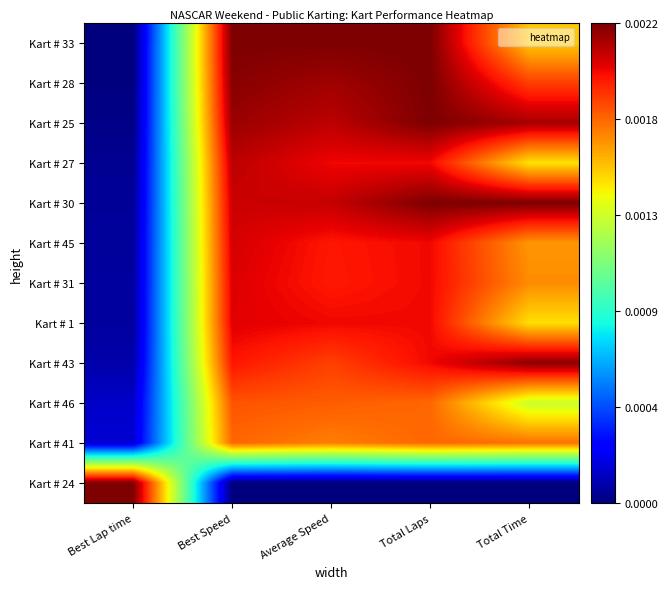

Reading left to right, transcribe all the data shown in this chart.

Kart # 33: Best Lap time=0.0	Best Speed=1.0	Average Speed=1.0	Total Laps=1.0	Total Time=0.7
Kart # 28: Best Lap time=0.0	Best Speed=1.0	Average Speed=1.0	Total Laps=1.0	Total Time=0.8
Kart # 25: Best Lap time=0.0	Best Speed=1.0	Average Speed=0.9	Total Laps=1.0	Total Time=1.0
Kart # 27: Best Lap time=0.0	Best Speed=0.9	Average Speed=0.9	Total Laps=0.9	Total Time=0.7
Kart # 30: Best Lap time=0.0	Best Speed=0.9	Average Speed=0.9	Total Laps=1.0	Total Time=1.0
Kart # 45: Best Lap time=0.0	Best Speed=0.9	Average Speed=0.9	Total Laps=0.9	Total Time=0.7
Kart # 31: Best Lap time=0.0	Best Speed=0.9	Average Speed=0.9	Total Laps=0.9	Total Time=0.8
Kart # 1: Best Lap time=0.0	Best Speed=0.9	Average Speed=0.9	Total Laps=0.9	Total Time=0.7
Kart # 43: Best Lap time=0.0	Best Speed=0.9	Average Speed=0.8	Total Laps=0.9	Total Time=1.0
Kart # 46: Best Lap time=0.1	Best Speed=0.8	Average Speed=0.8	Total Laps=0.8	Total Time=0.6
Kart # 41: Best Lap time=0.1	Best Speed=0.8	Average Speed=0.8	Total Laps=0.8	Total Time=0.8
Kart # 24: Best Lap time=1.0	Best Speed=0.0	Average Speed=0.0	Total Laps=0.0	Total Time=0.0